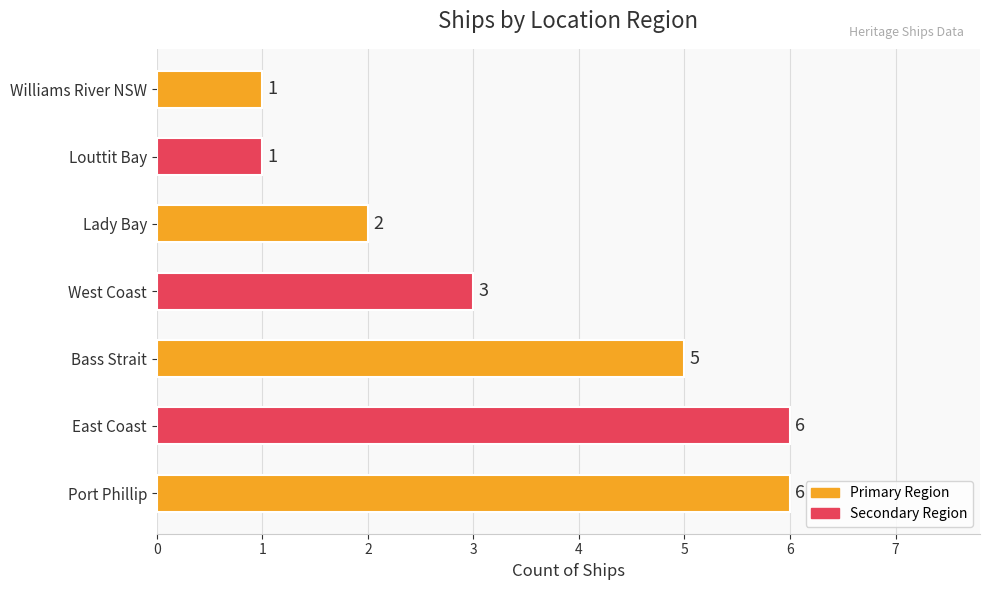

At which label is the value closest to 3?

West Coast